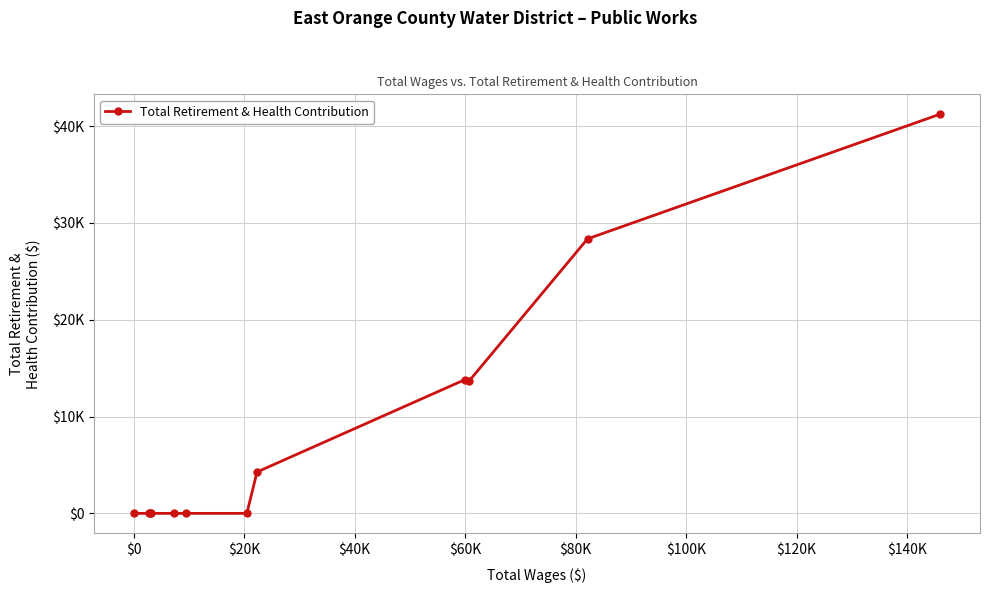

Reading left to right, list all the values displayed in this chart.

0	0	0	0	0	0	0	4276	13800	13654	28359	41228